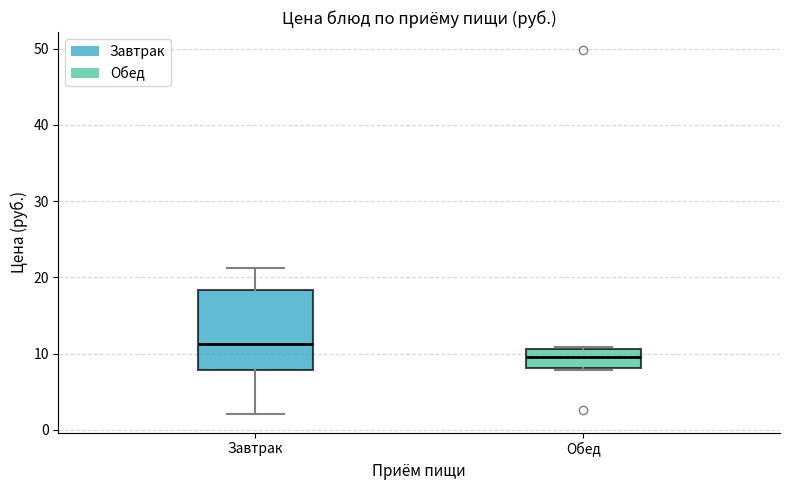

Where is the lower edge of the box for Обед on the y-axis? The values are not printed on the chart, so give them approximately, as read against the axis.

8